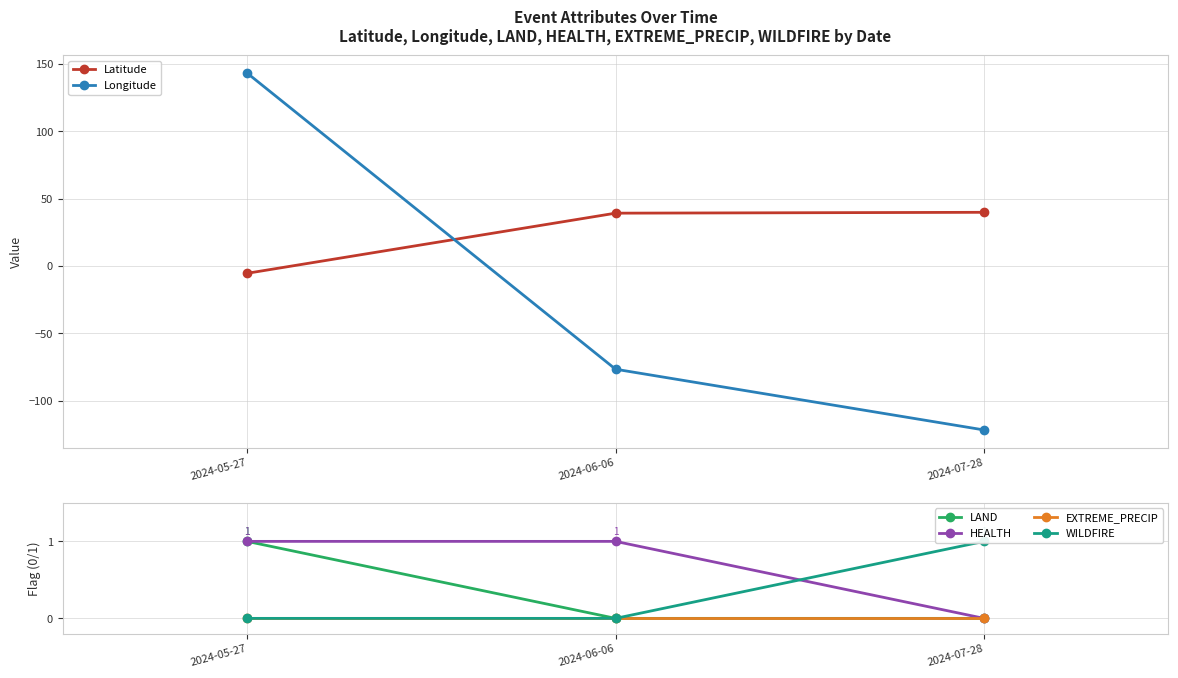

Which category has the lowest value in the EXTREME_PRECIP series?

2024-05-27